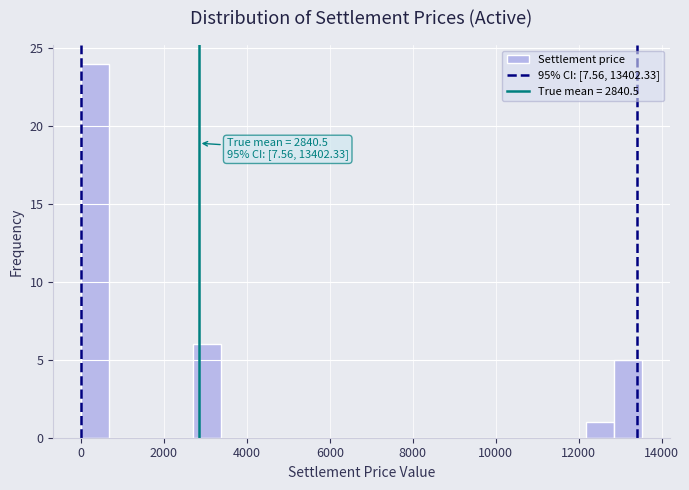

Read against the x-axis, roughly where is the centre of the tallest bar?

400